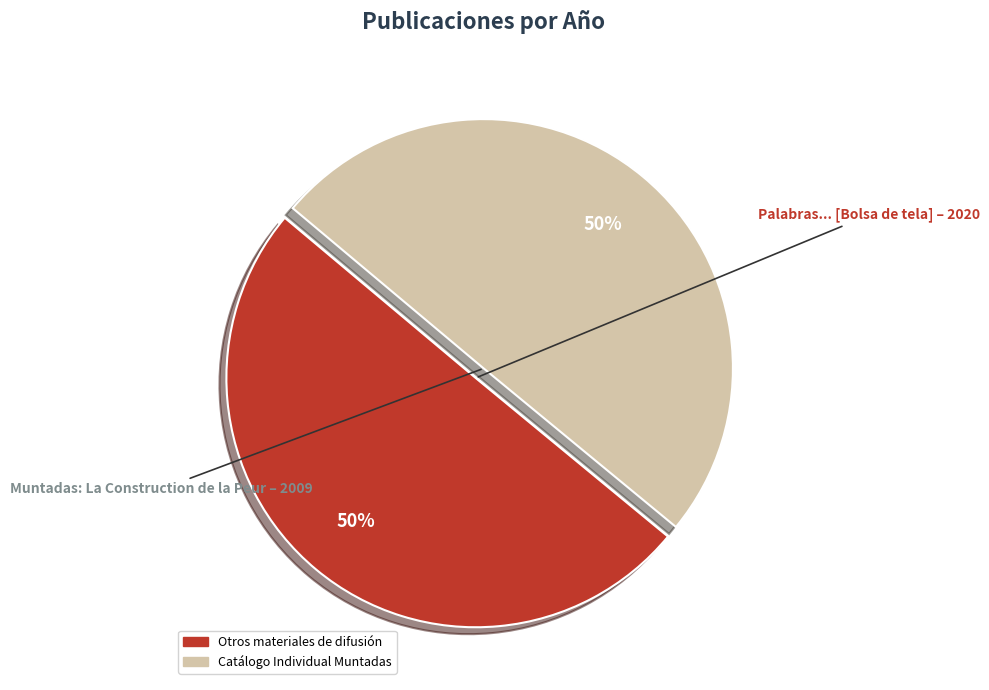

To the nearest percent, what is the average slice percentage?

50%